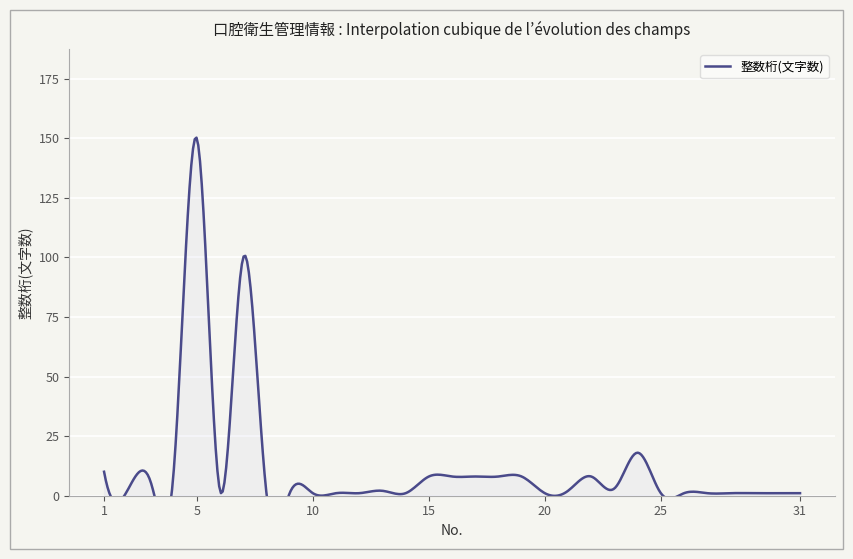

What is the difference between the values at 22 and 20?

7